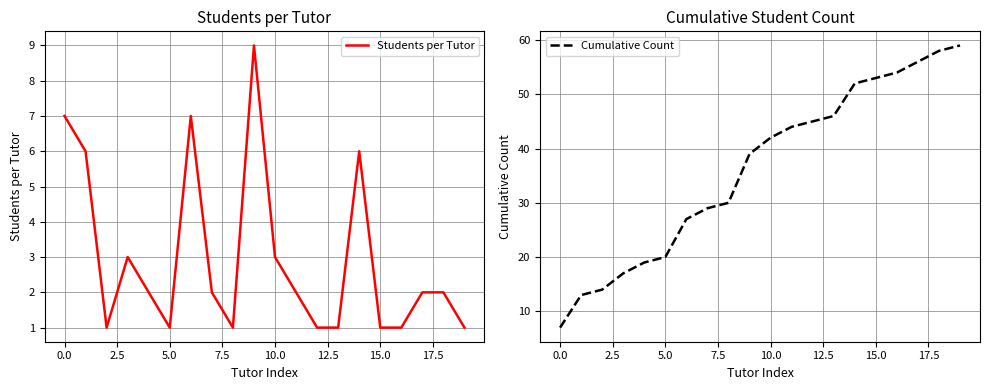

At which category is the sum across all series the highest?

18